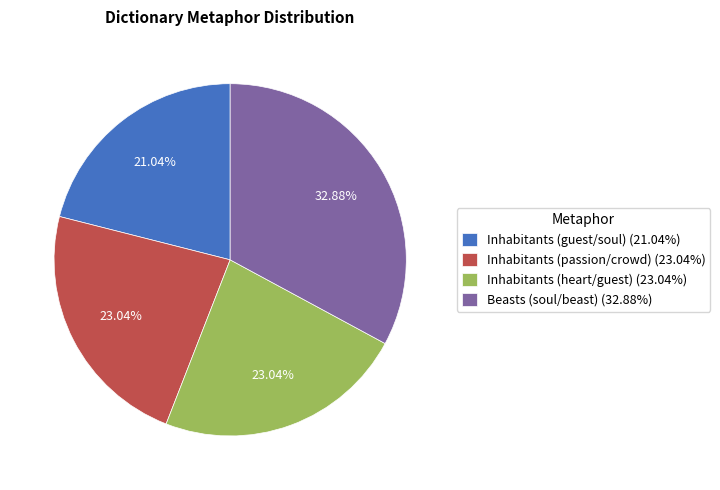

How many segments does this pie chart have?

4